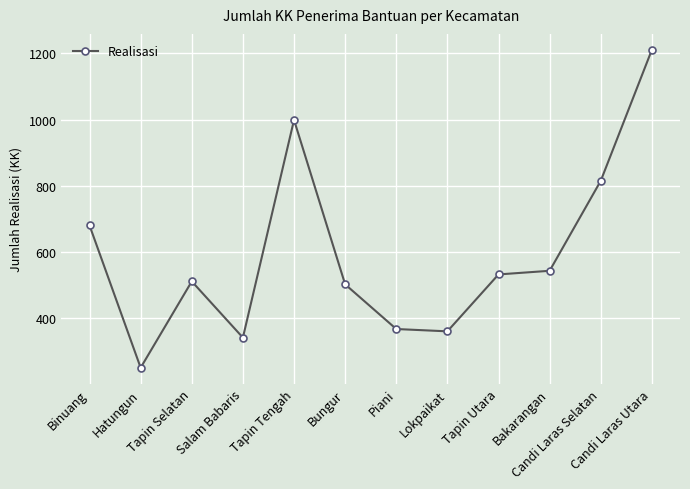

True or false: there are more than 1 points higher than both neighbors.

True